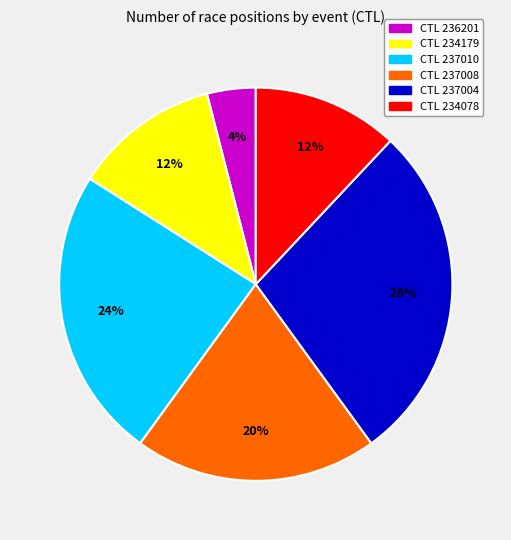

Is there any slice that represents more than half of the pie?

No